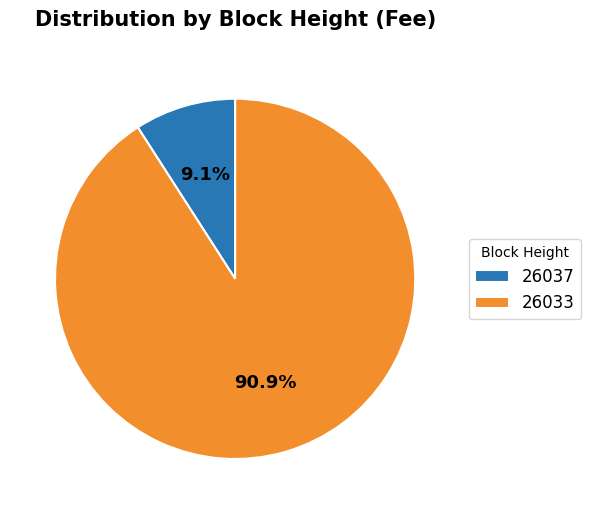

To the nearest percent, what is the difference between the 26033 and 26037 slice percentages?

82%